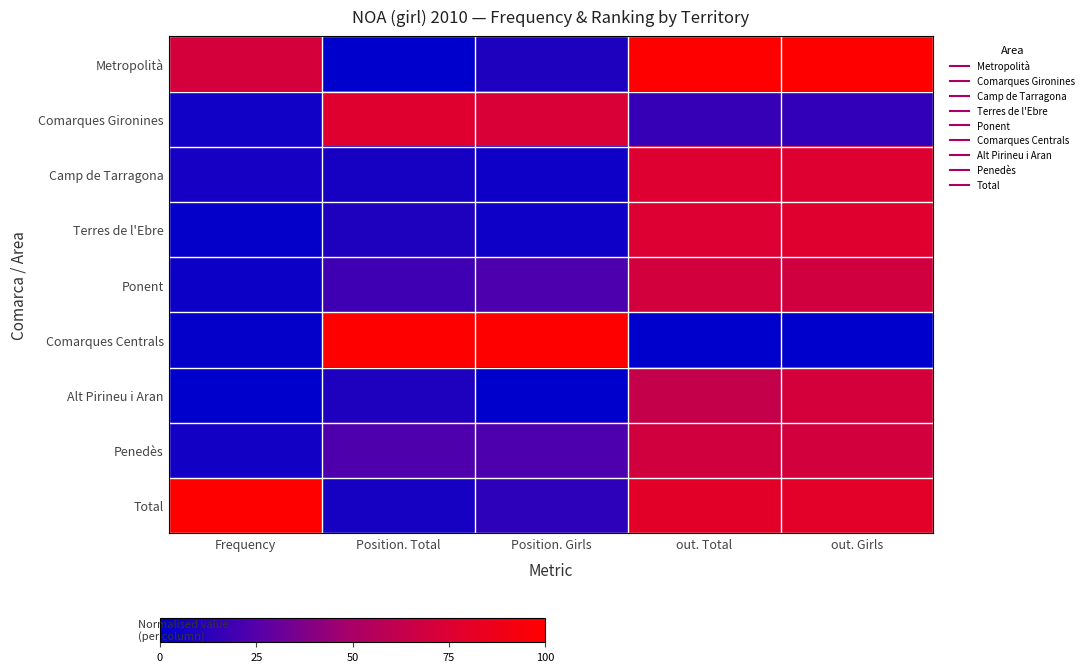

How many series are shown in this chart?

9